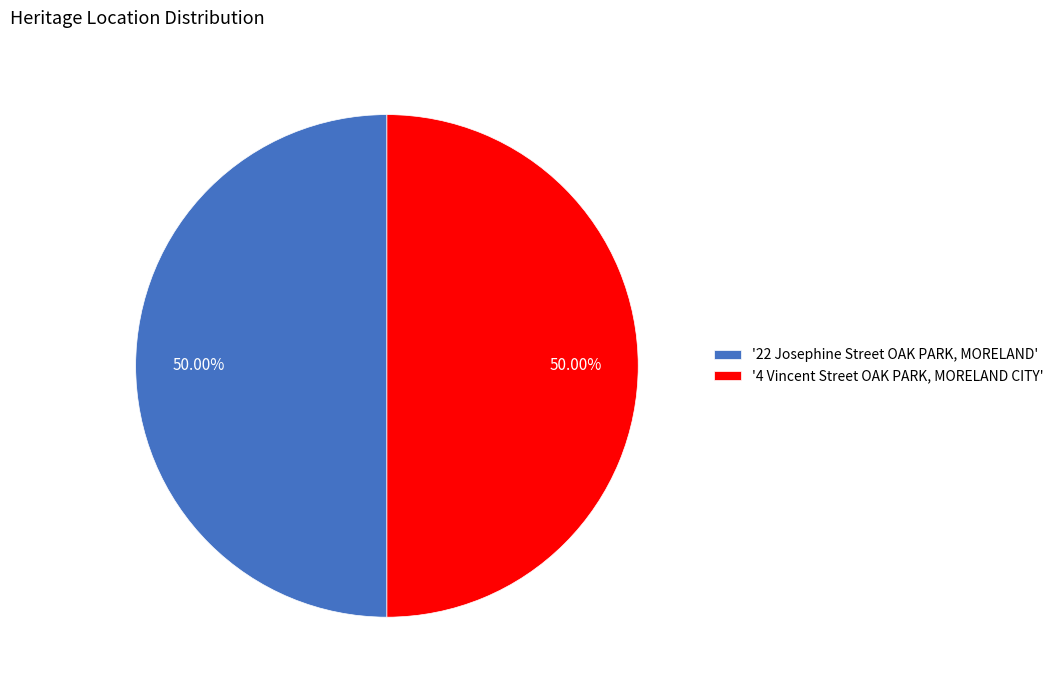

Do '22 Josephine Street OAK PARK, MORELAND' and '4 Vincent Street OAK PARK, MORELAND CITY' together represent more than half of the pie?

Yes